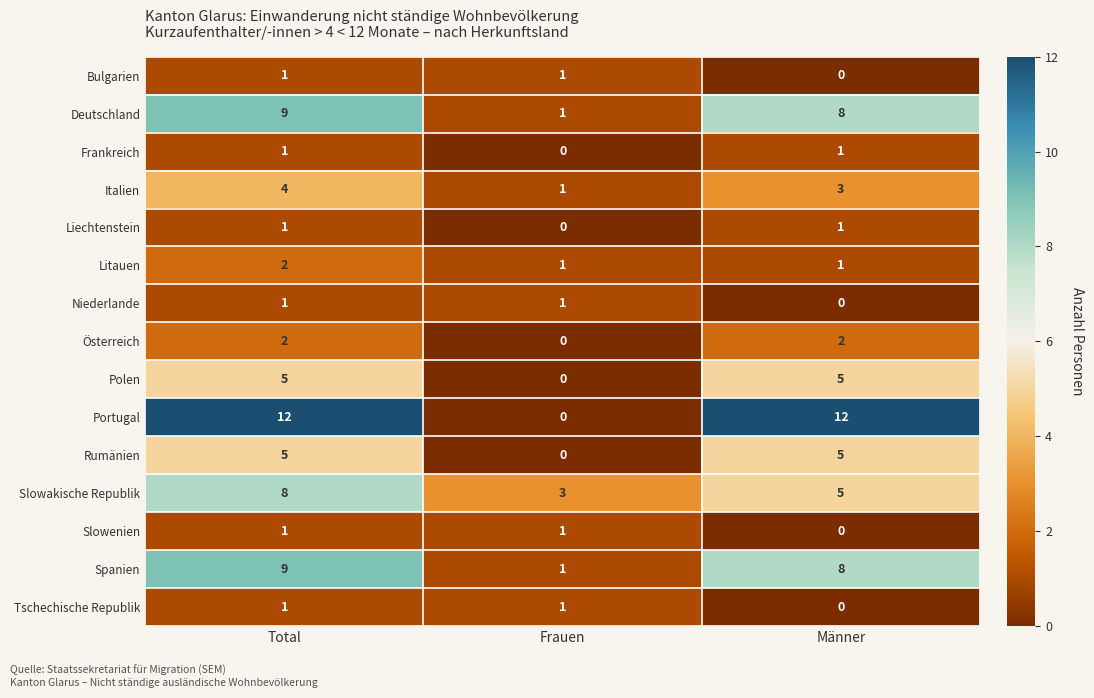

What is the greatest value displayed?

12